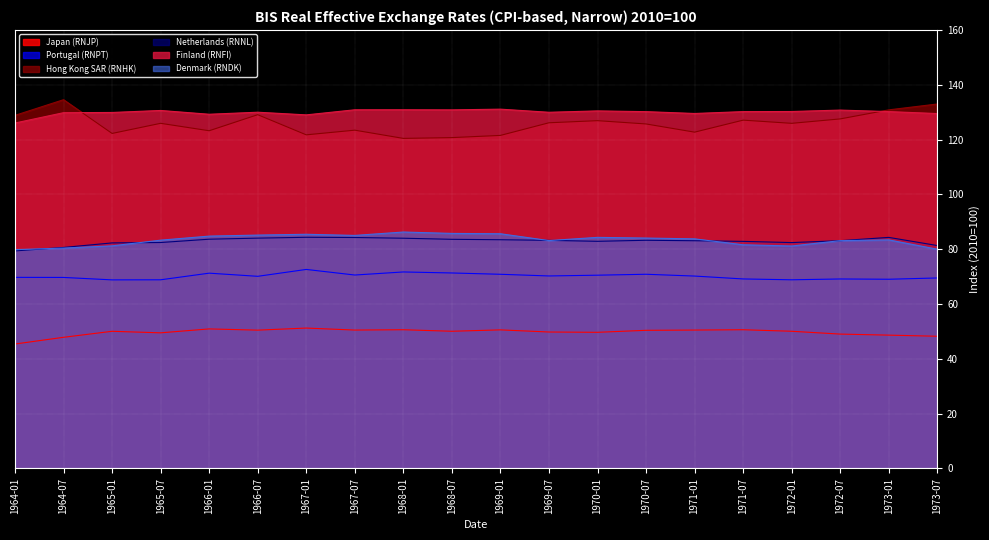

Rank the categories by Netherlands (RNNL) value from lowest to highest.

1964-01, 1964-07, 1973-07, 1965-01, 1972-01, 1965-07, 1971-07, 1970-01, 1971-01, 1972-07, 1969-07, 1970-07, 1969-01, 1968-07, 1966-01, 1968-01, 1966-07, 1967-07, 1973-01, 1967-01